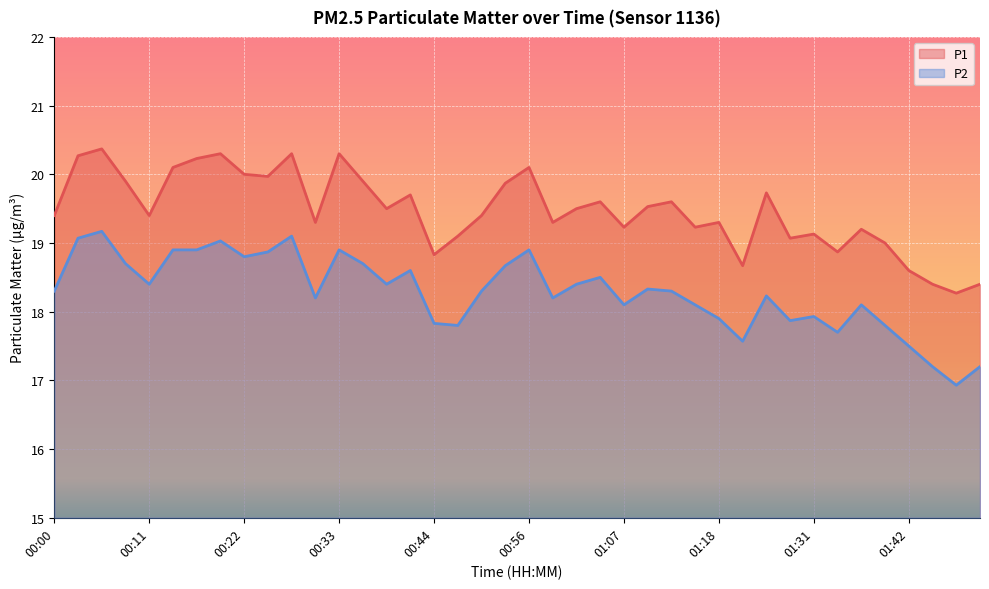

What is the total value across all series at 01:18?

37.2